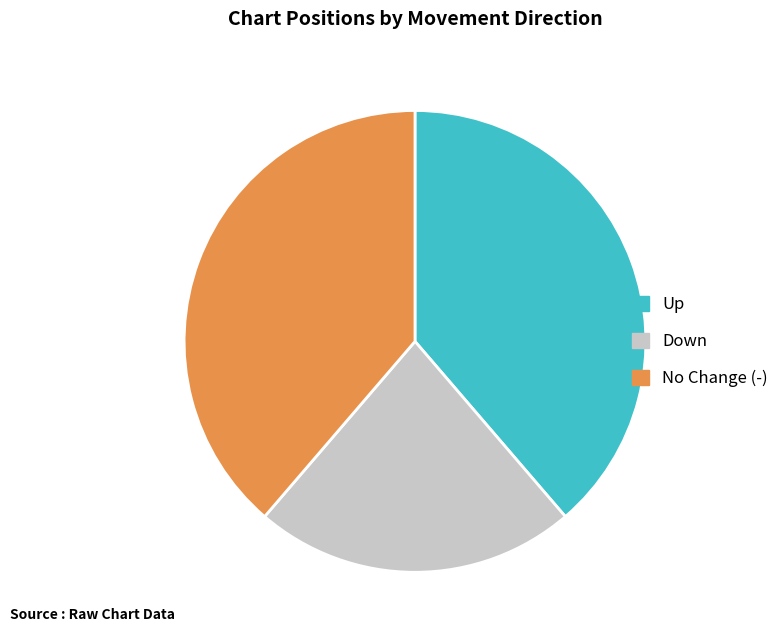

Is it true that Down is 23% of the pie?

True